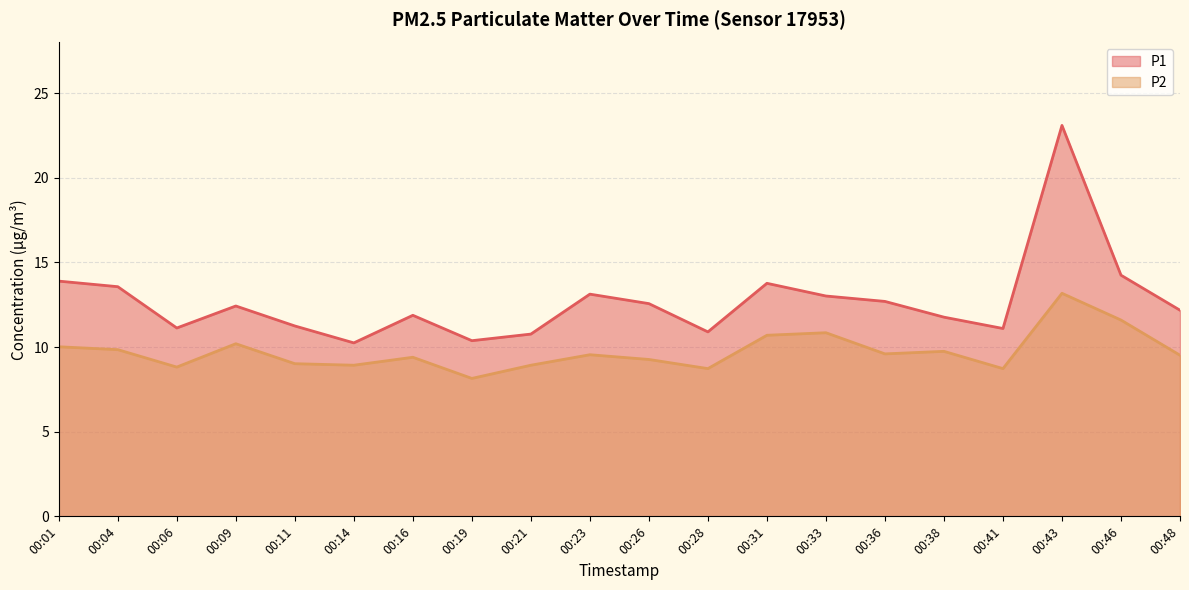

True or false: P1 has more than 1 points higher than both neighbors.

True